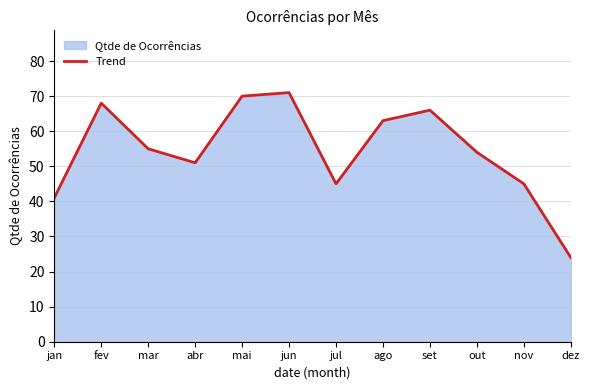

List the labels in order of value, smallest first.

dez, jan, jul, nov, abr, out, mar, ago, set, fev, mai, jun